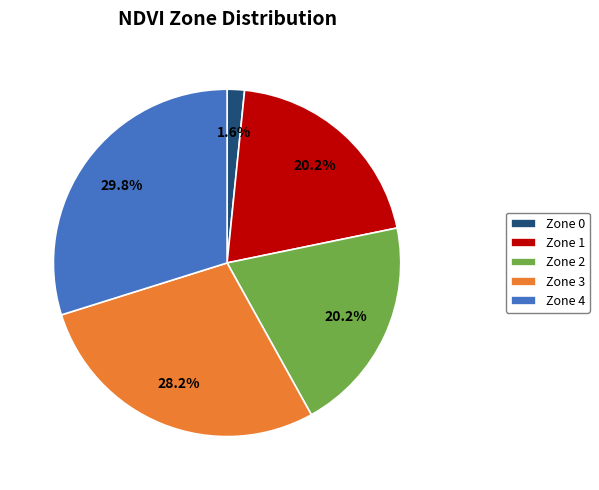

What percentage is the Zone 4 slice, to the nearest percent?

30%